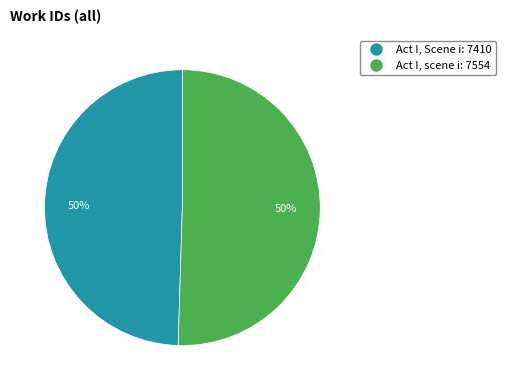

Combined, do Act I, scene i and Act I, Scene i account for over 50%?

Yes